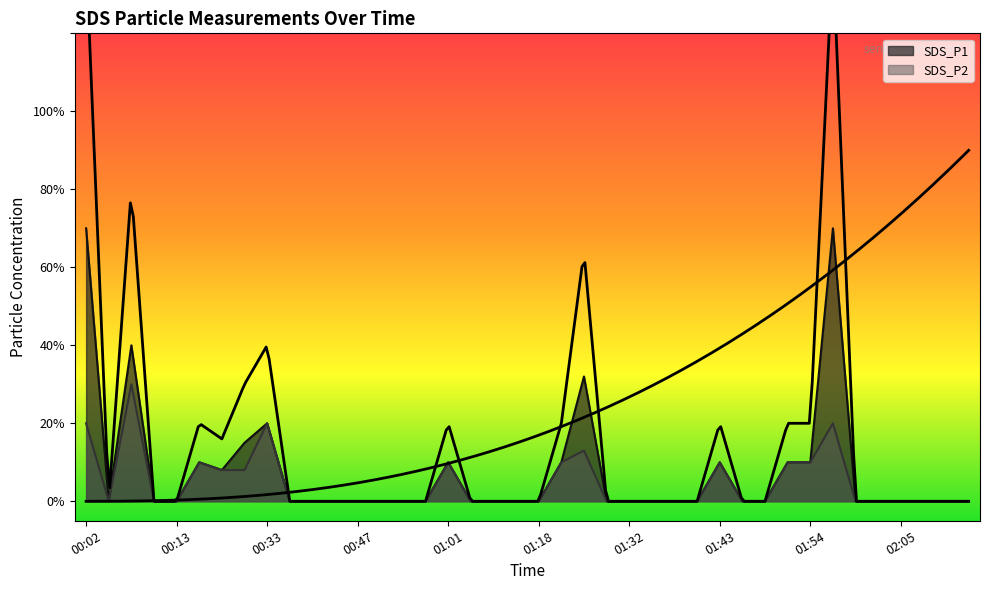

Reading left to right, transcribe all the data shown in this chart.

SDS_P1: 0.7	0.0	0.4	0.0	0.0	0.1	0.1	0.1	0.2	0.0	0.0	0.0	0.0	0.0	0.0	0.0	0.1	0.0	0.0	0.0	0.0	0.1	0.3	0.0	0.0	0.0	0.0	0.0	0.1	0.0	0.0	0.1	0.1	0.7	0.0	0.0	0.0	0.0	0.0	0.0
SDS_P2: 0.2	0.0	0.3	0.0	0.0	0.1	0.1	0.1	0.2	0.0	0.0	0.0	0.0	0.0	0.0	0.0	0.1	0.0	0.0	0.0	0.0	0.1	0.1	0.0	0.0	0.0	0.0	0.0	0.1	0.0	0.0	0.1	0.1	0.2	0.0	0.0	0.0	0.0	0.0	0.0